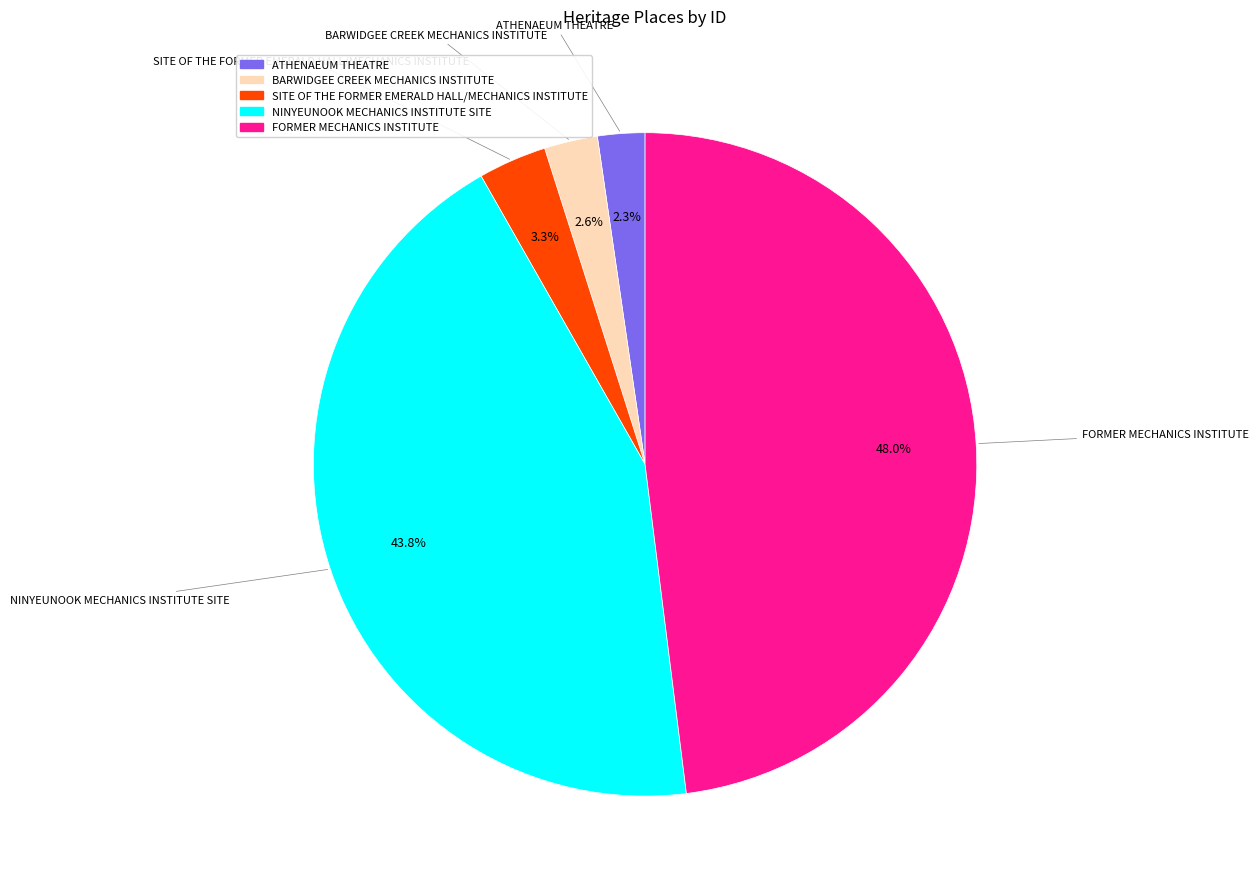

To the nearest percent, what percentage of the pie is BARWIDGEE CREEK MECHANICS INSTITUTE?

3%